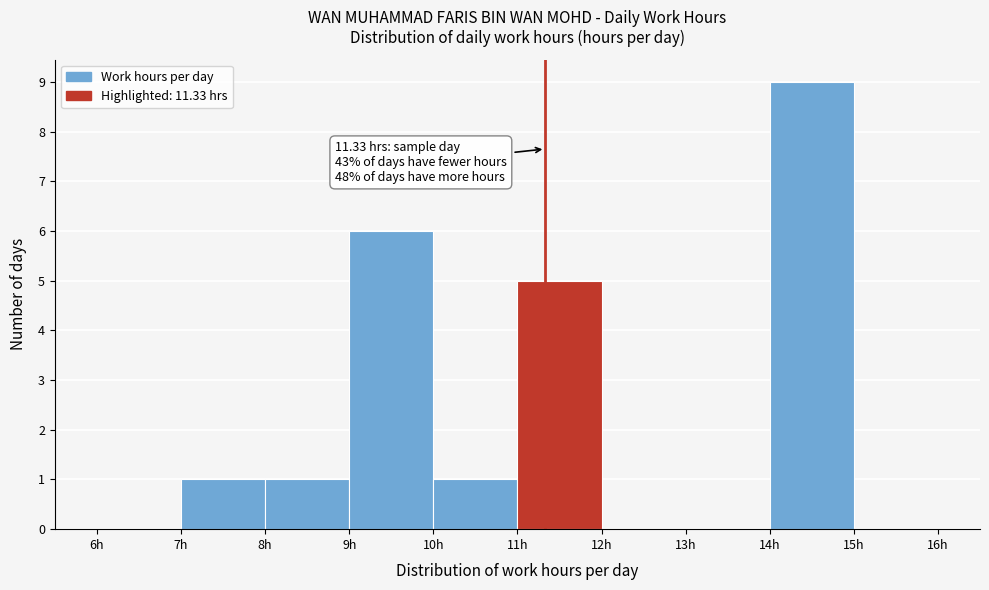

Which range on the x-axis has the tallest bar?

14 to 15